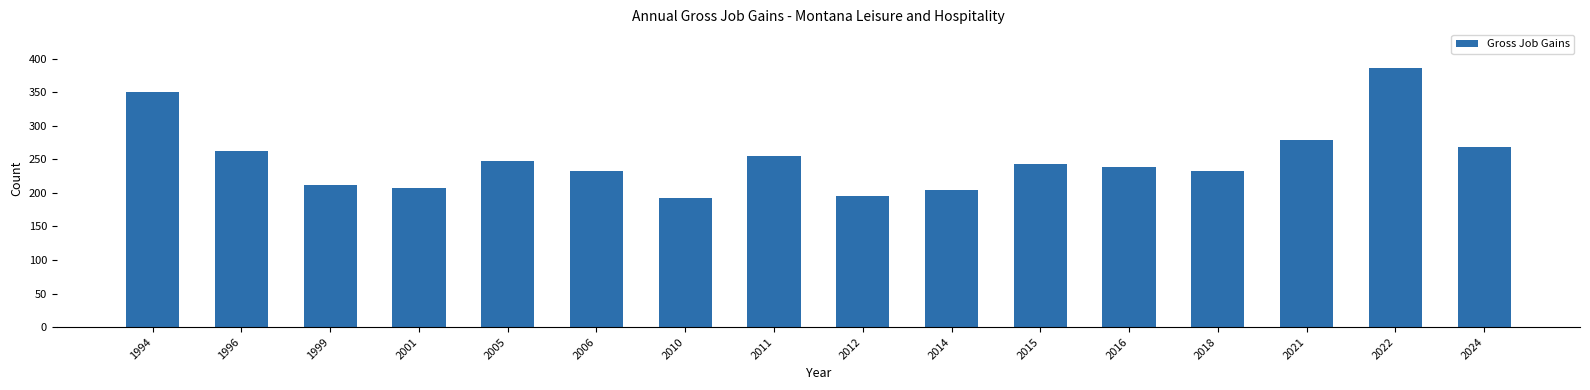

What is the sum of all values?

4006